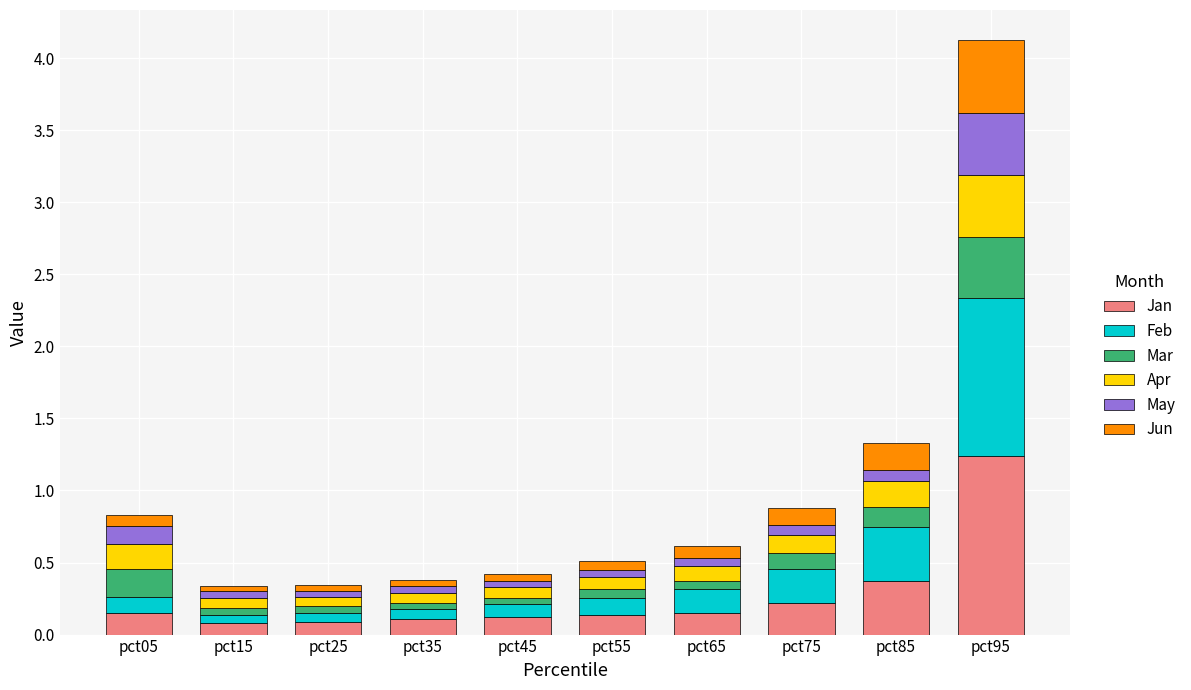

Which category has the highest value in the Jan series?

pct95